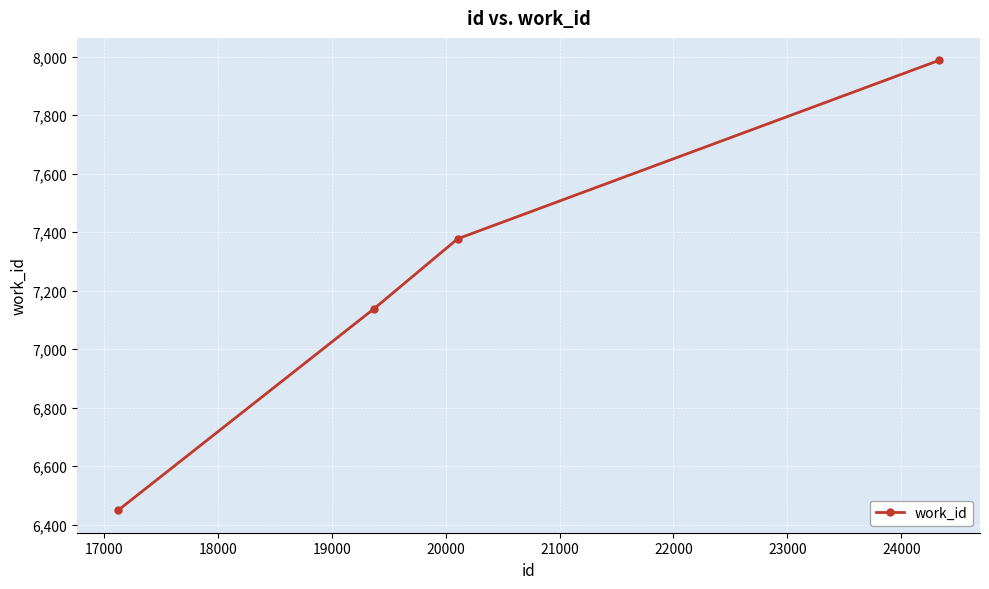

What is the difference between the maximum and second lowest values?

849